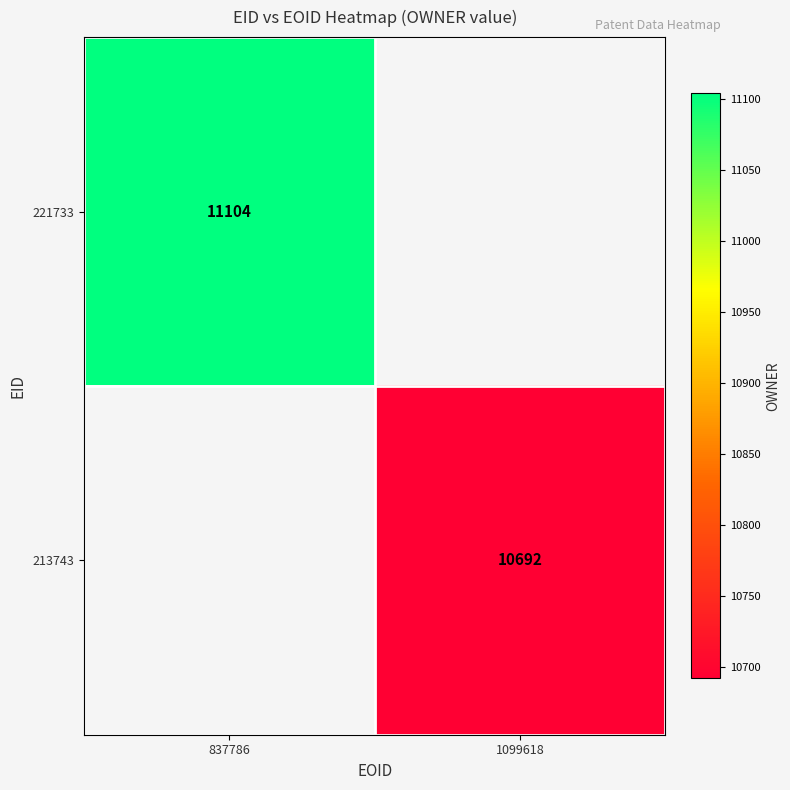

True or false: 221733 has a value of 5866 at 837786.

False